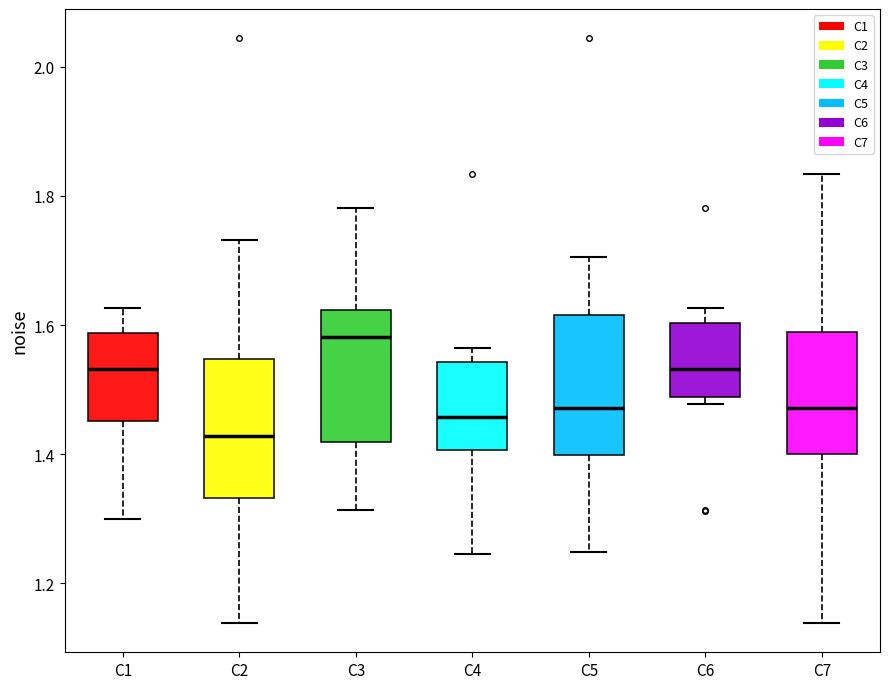

Where is the lower edge of the box for C7 on the y-axis? The values are not printed on the chart, so give them approximately, as read against the axis.

1.40